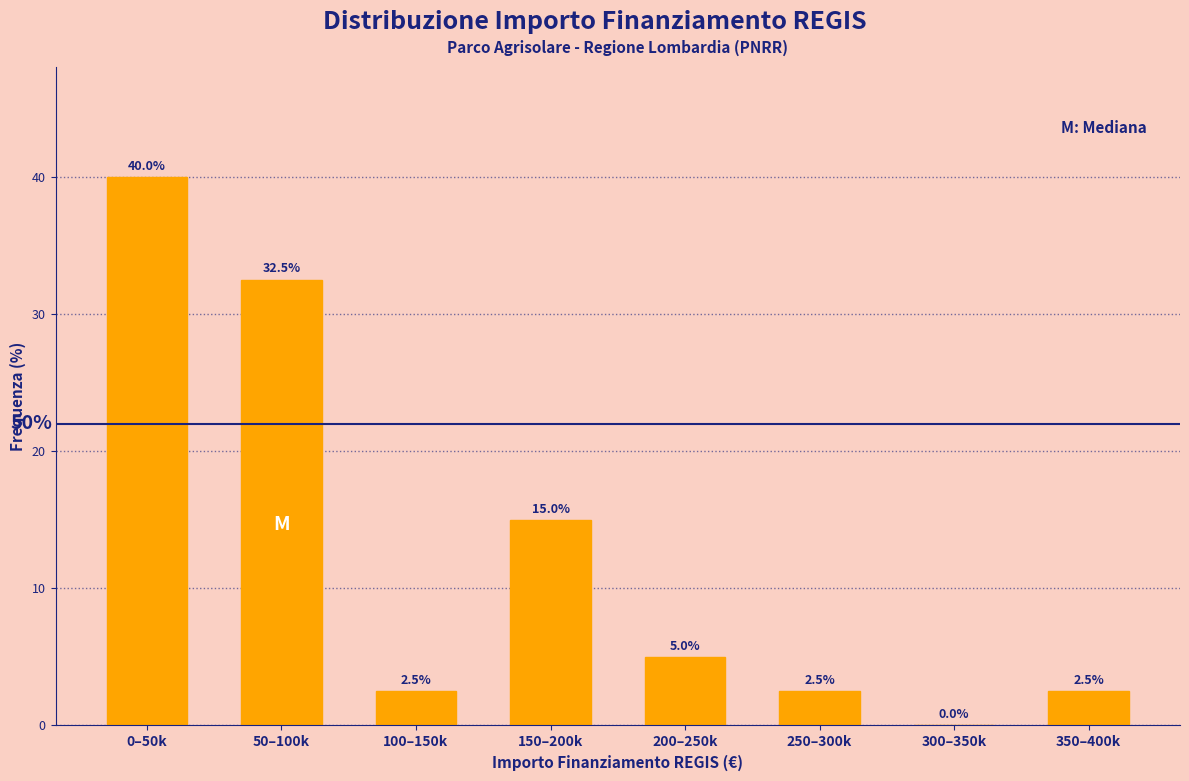

Reading left to right, extract all data points from this chart.

0–50k=40.0	50–100k=32.5	100–150k=2.5	150–200k=15.0	200–250k=5.0	250–300k=2.5	300–350k=0.0	350–400k=2.5